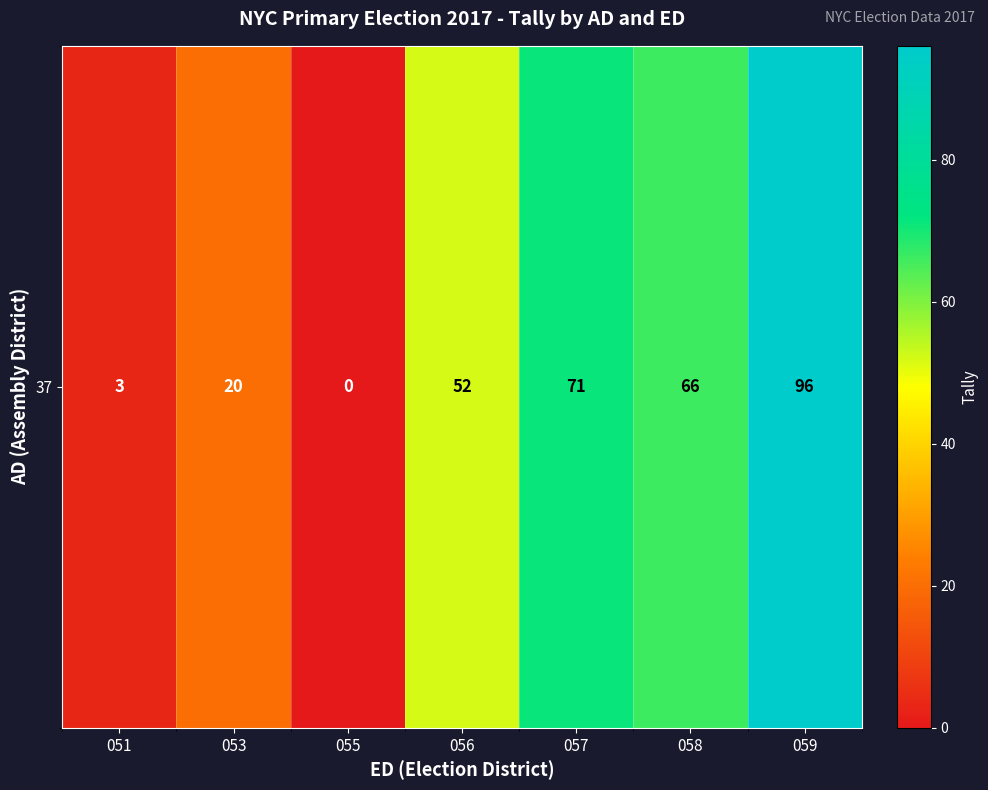

Rank the categories by value from lowest to highest.

055, 051, 053, 056, 058, 057, 059